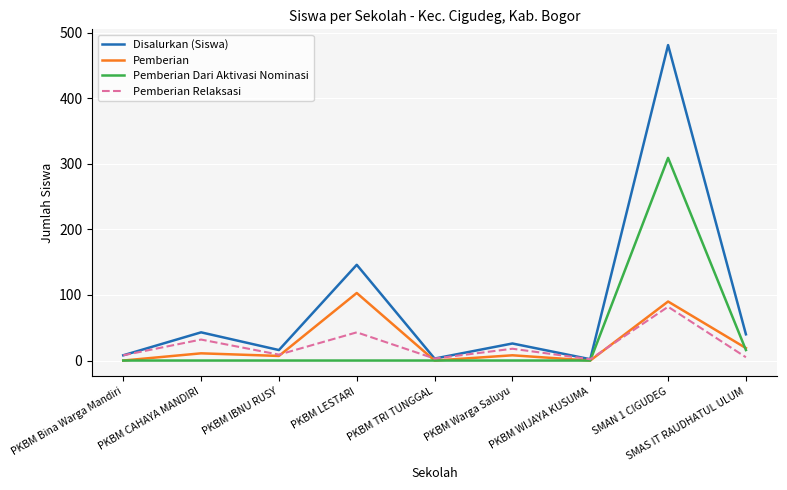

What is the highest value of the Pemberian Dari Aktivasi Nominasi series?

309